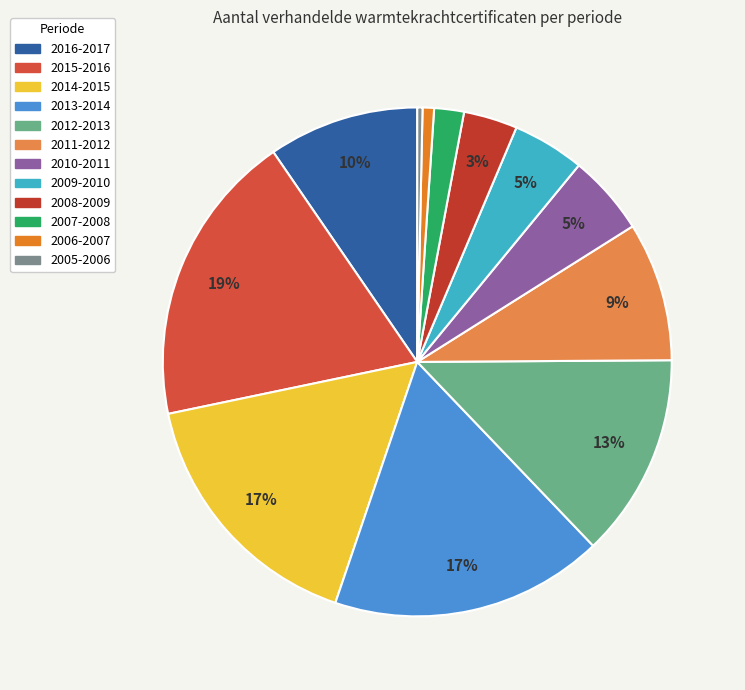

To the nearest percent, what is the difference between the largest and smallest slice percentages?

18%